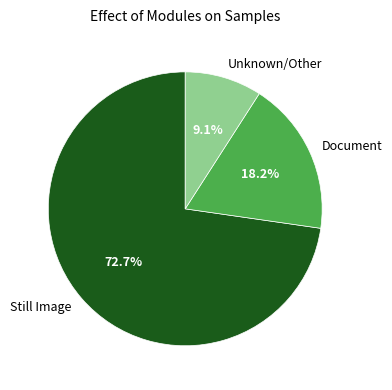

Count the number of slices in the pie.

3